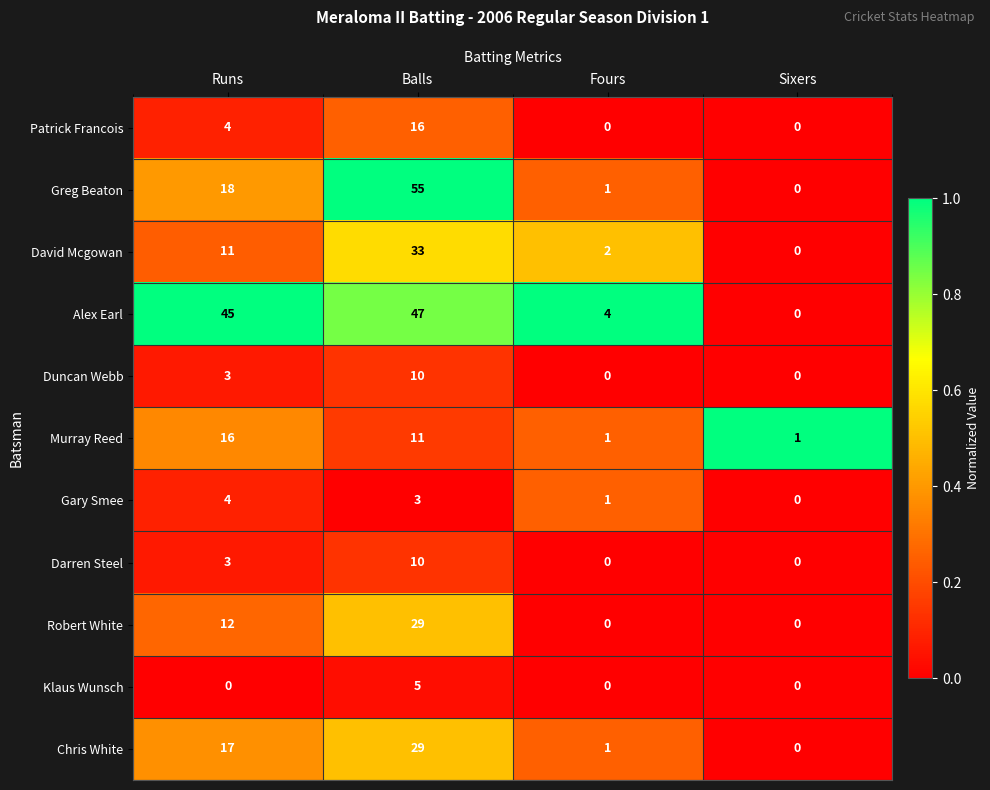

Rank the categories by Alex Earl value from lowest to highest.

Sixers, Fours, Runs, Balls